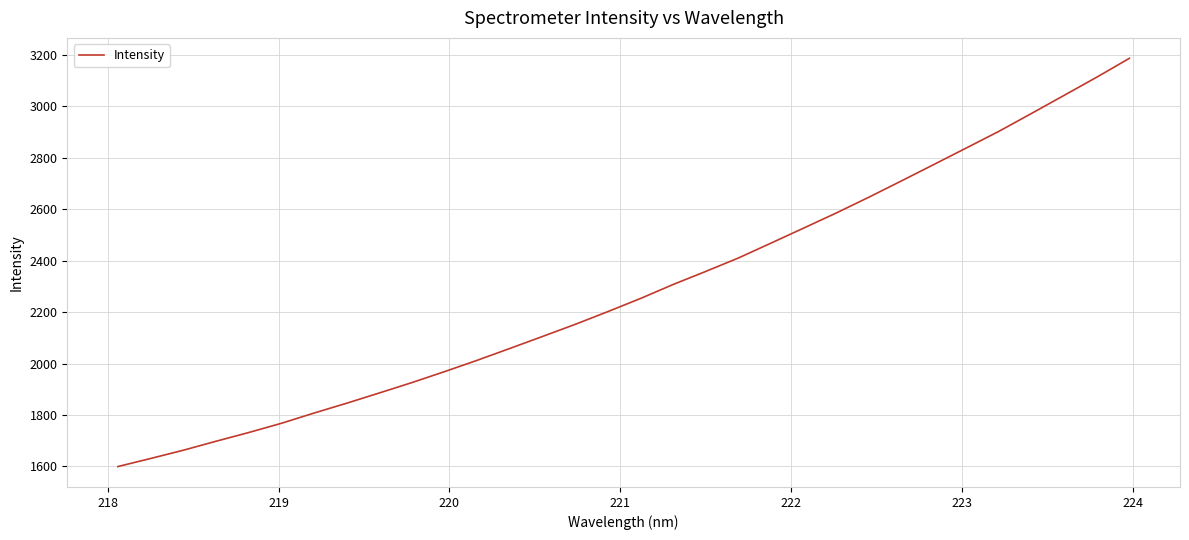

What is the average value?

2285.6